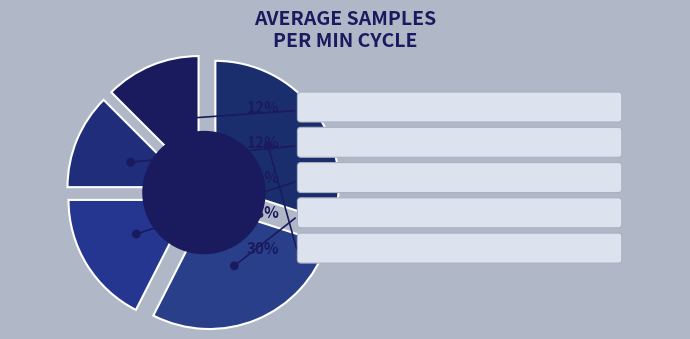

Combined, do 14 and 10 account for over 50%?

No